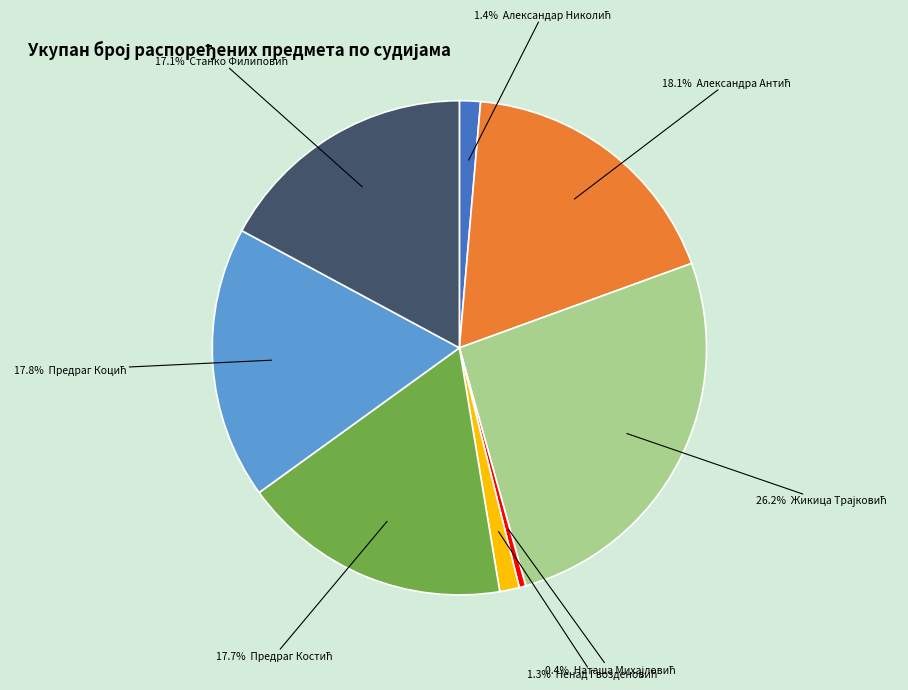

Does any single category account for the majority?

No